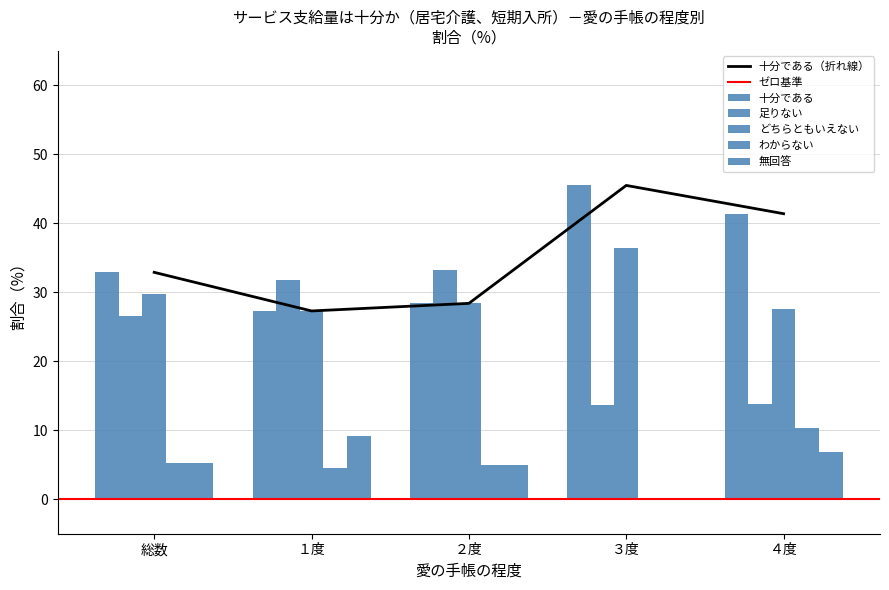

True or false: わからない has a value of 10.3 at ４度.

True